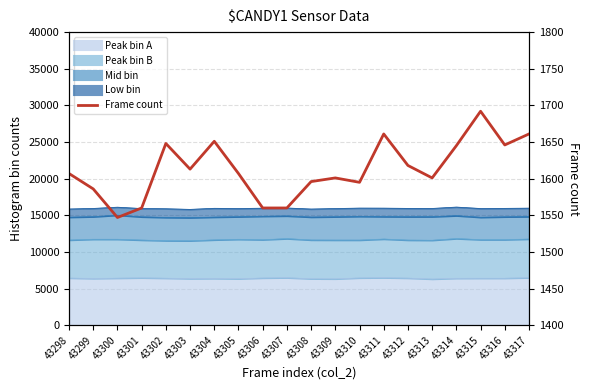

How many interior local peaks (higher than both neighbors) does the data have?

5